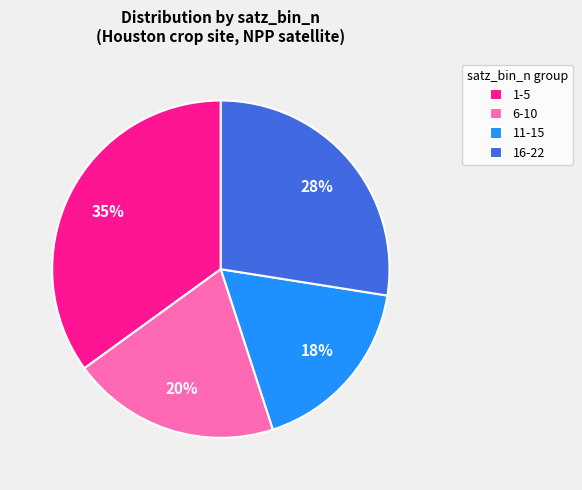

To the nearest percent, what is the average slice percentage?

25%